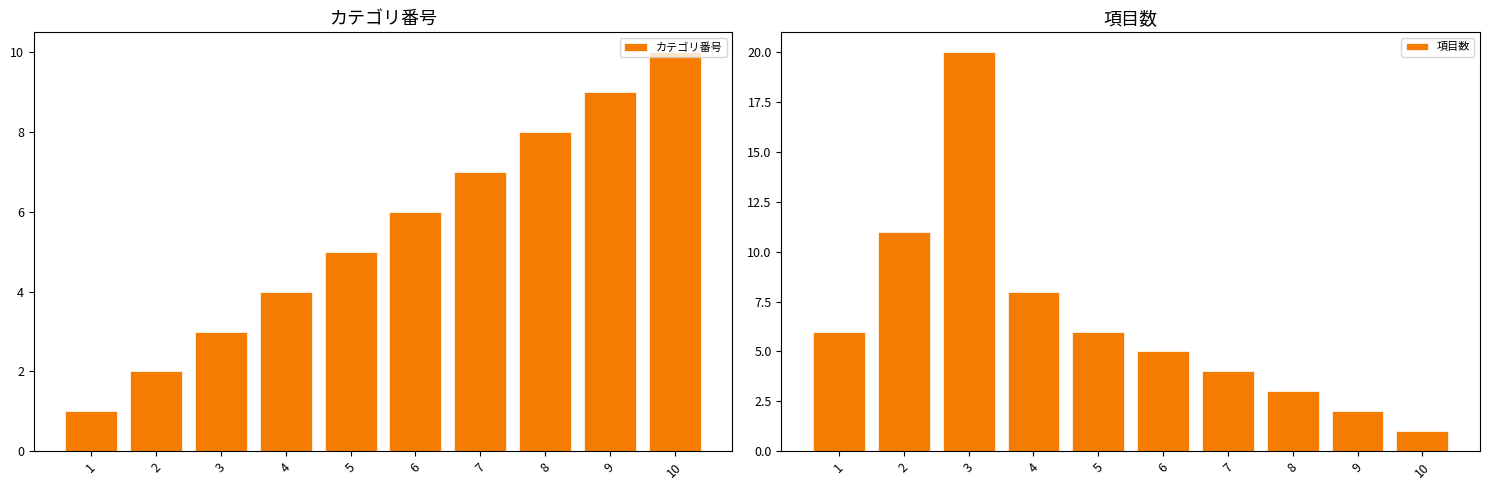

Which series has the widest spread of values?

項目数